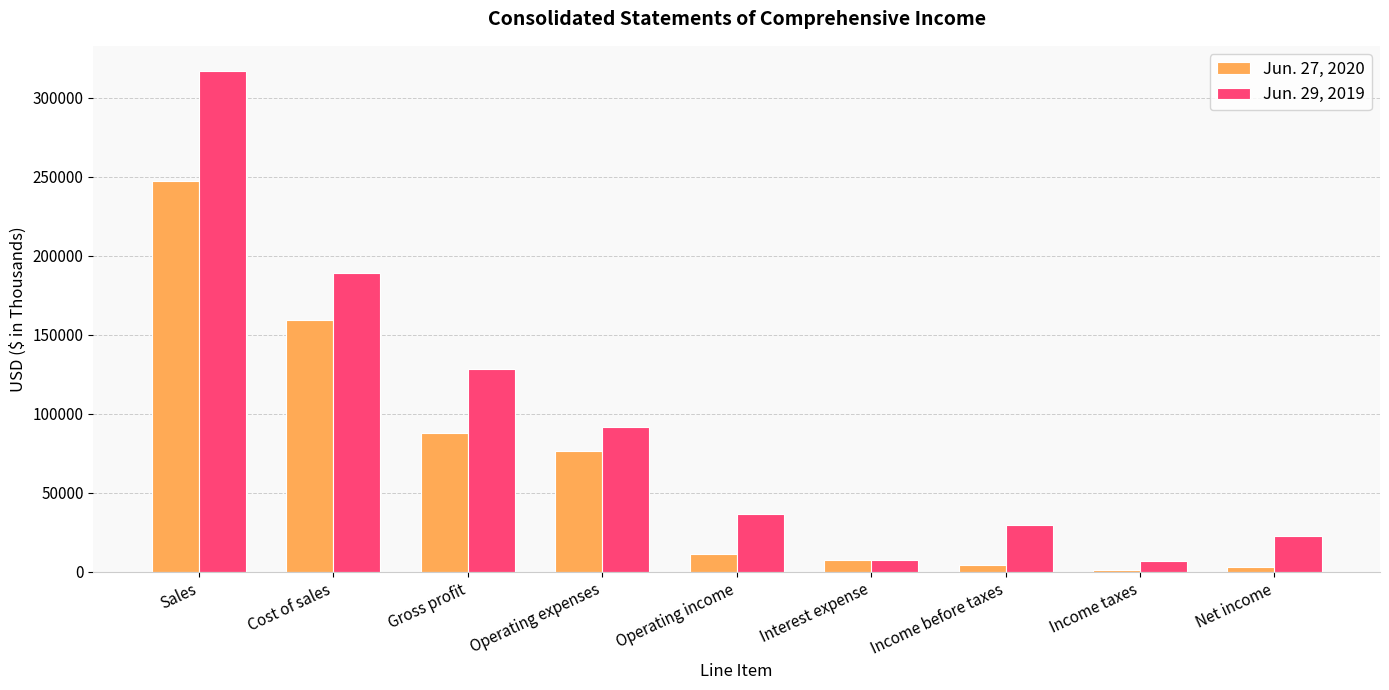

The value of Jun. 27, 2020 at Operating income is 11401. True or false?

True